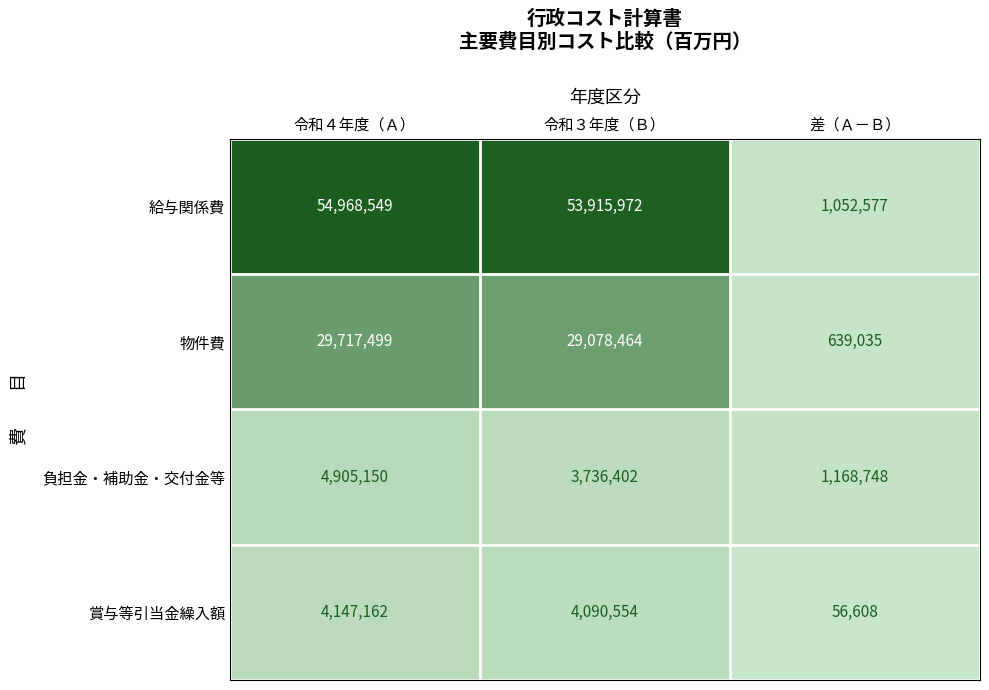

What is the sum of the 物件費 values at 令和３年度（Ｂ） and 令和４年度（Ａ）?

58795963